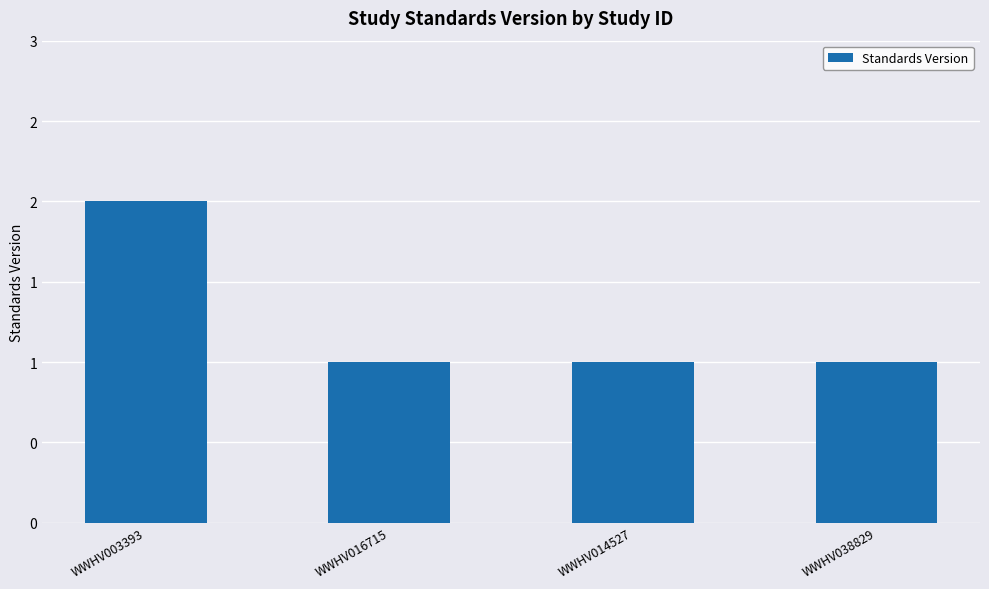

Are the bars horizontal?

No